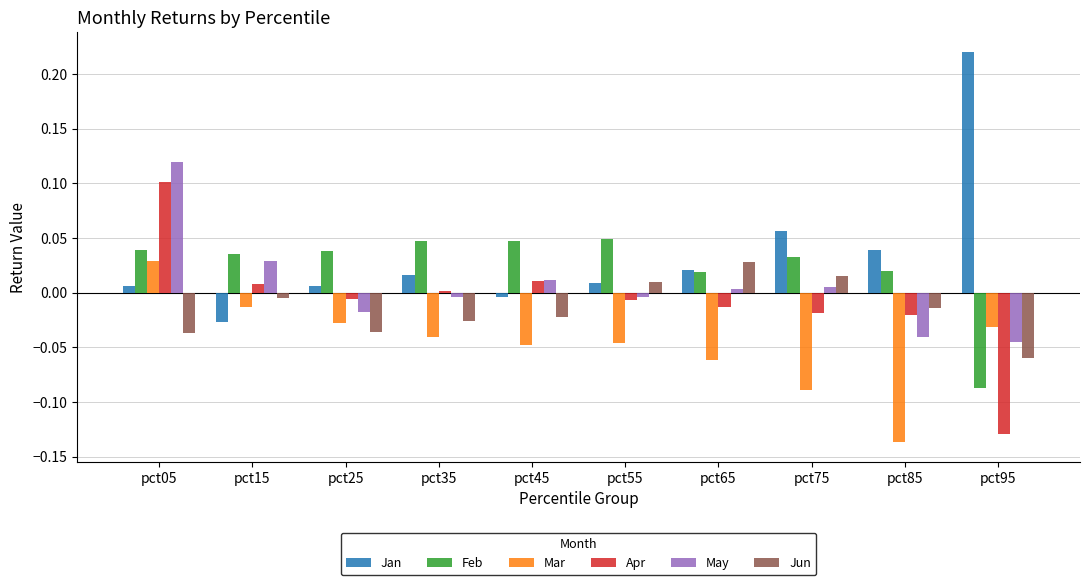

True or false: Jan has a value of 0.0 at pct05.

True